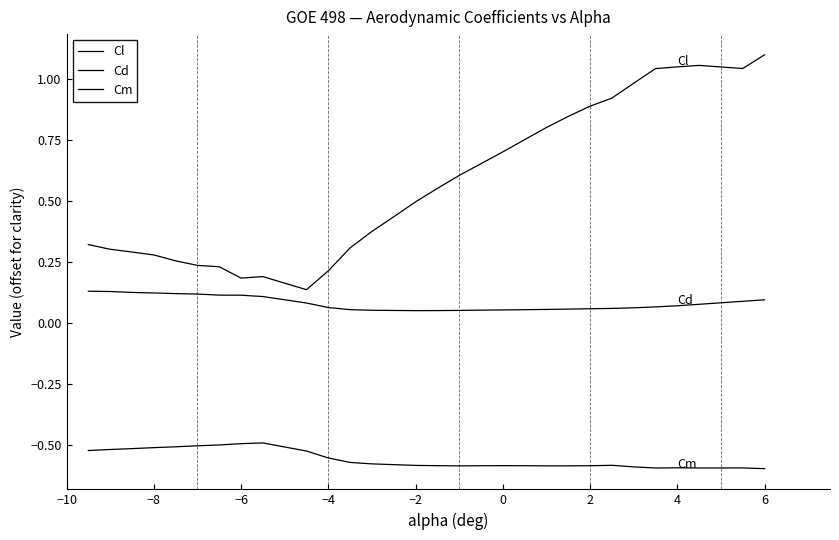

How many lines are shown in the chart?

3